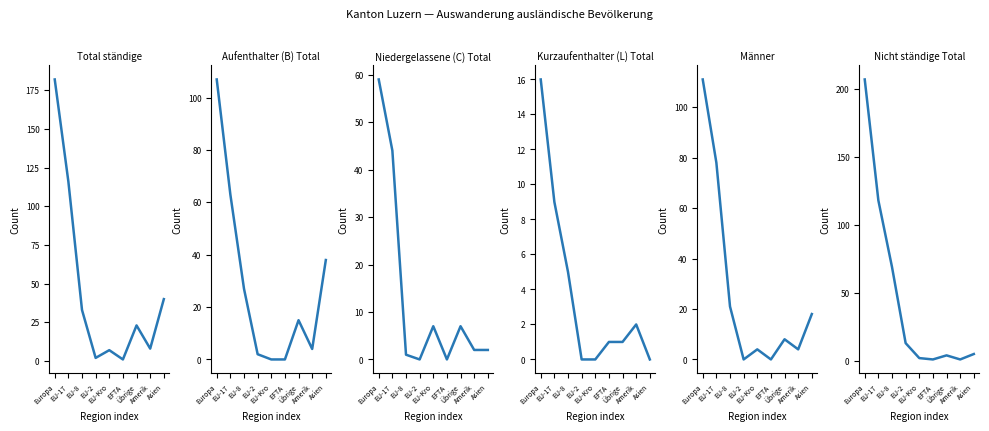

What are all the series names shown in the legend?

Total ständige, Aufenthalter (B) Total, Niedergelassene (C) Total, Kurzaufenthalter (L) Total, Männer, Nicht ständige Total